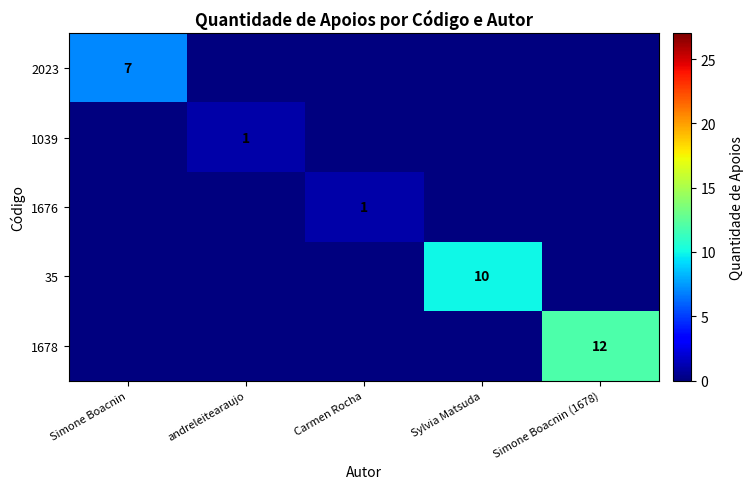

The 35 series shows 10 at Sylvia Matsuda. True or false?

True